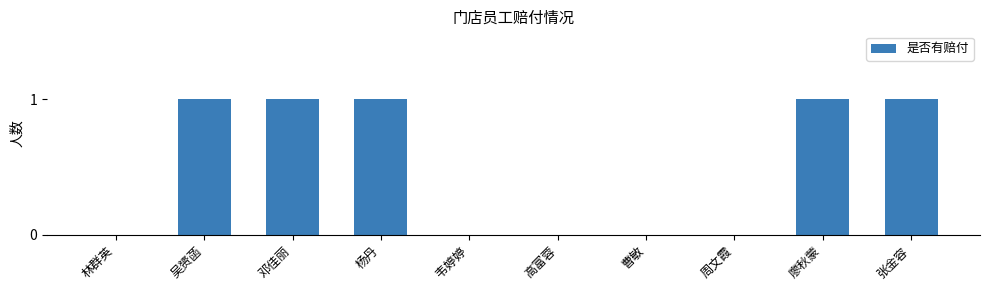

Between 廖秋蒙 and 曹敏, which is larger?

廖秋蒙